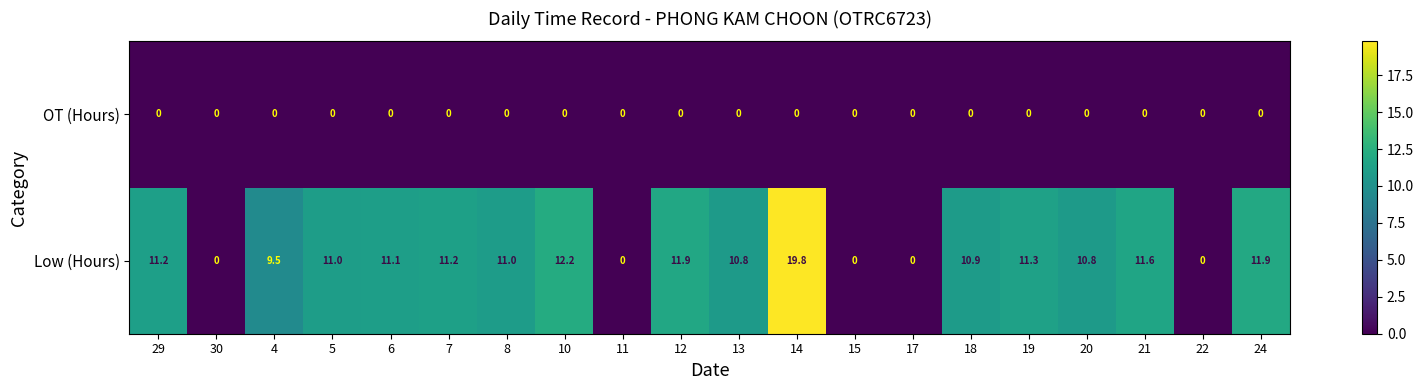

Which series has the largest range (max minus min)?

Low (Hours)